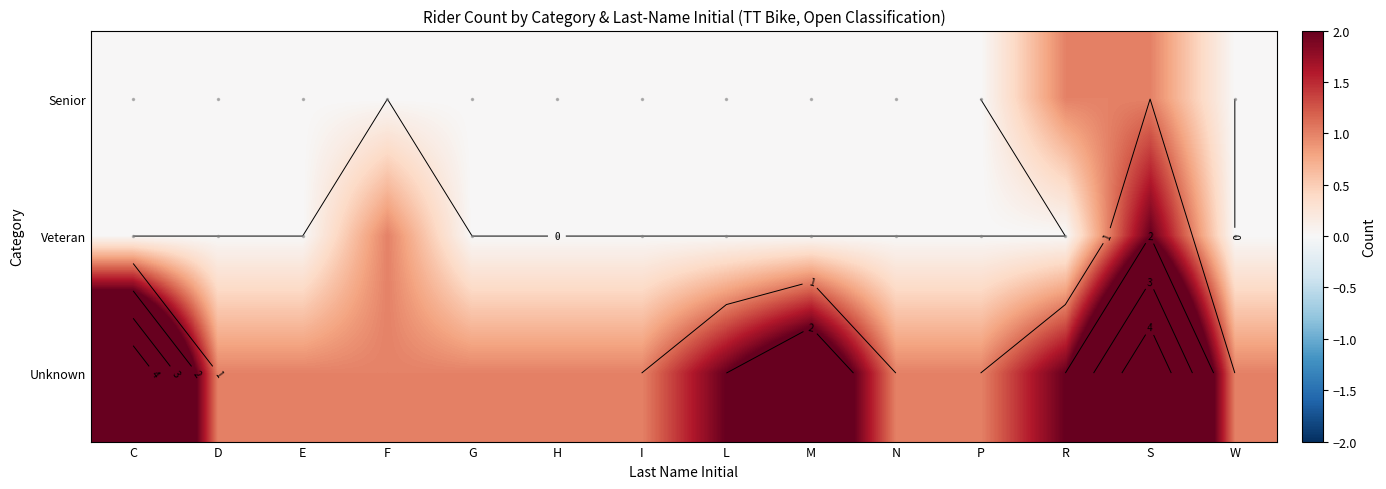

What is the difference between the second highest and second lowest values in the Unknown series?

4